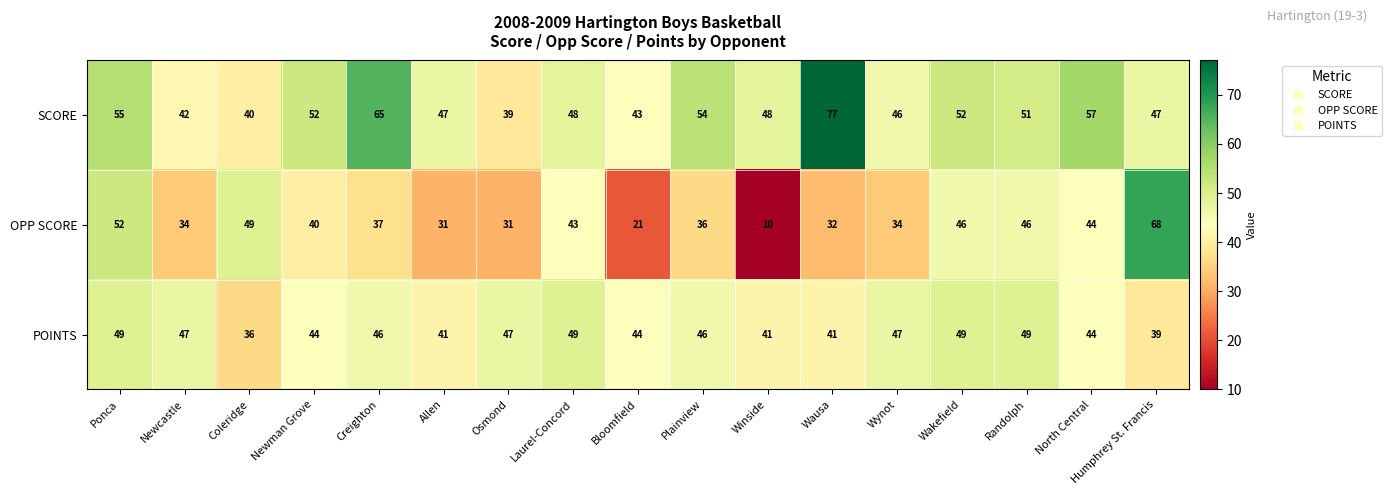

Rank the series at Randolph from lowest to highest value.

OPP SCORE, POINTS, SCORE